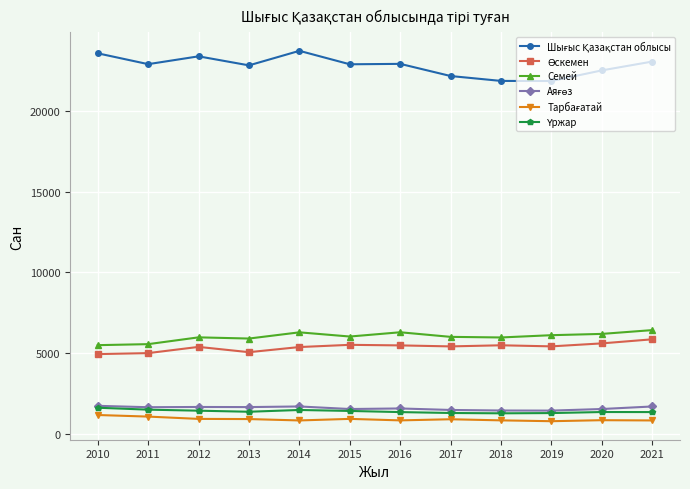

What is the spread (max minus min) of values at 2020?

21684